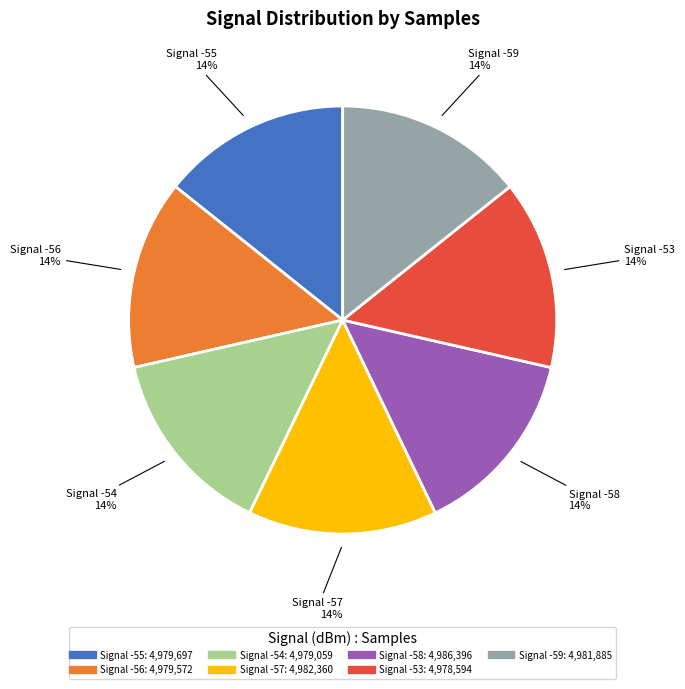

To the nearest percent, what is the average slice percentage?

14%